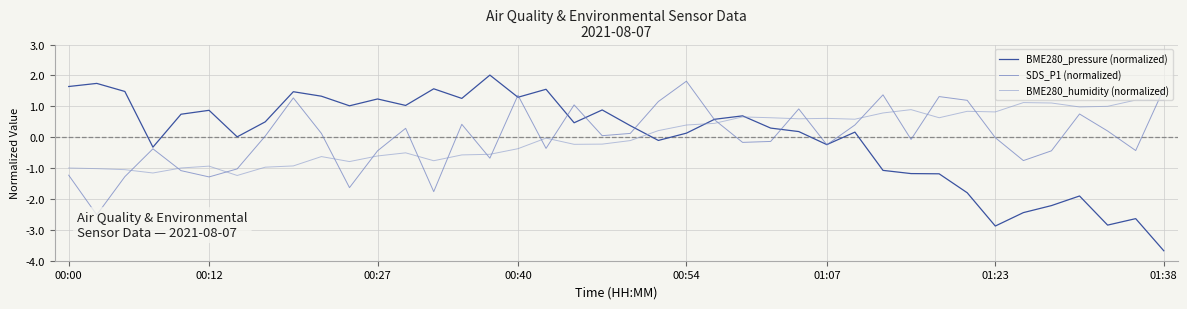

Reading left to right, transcribe all the data shown in this chart.

BME280_pressure (normalized): 1.6	1.7	1.5	-0.3	0.7	0.9	0.0	0.5	1.5	1.3	1.0	1.2	1.0	1.6	1.3	2.0	1.3	1.6	0.5	0.9	0.4	-0.1	0.1	0.6	0.7	0.3	0.2	-0.2	0.2	-1.1	-1.2	-1.2	-1.8	-2.9	-2.4	-2.2	-1.9	-2.8	-2.6	-3.7
SDS_P1 (normalized): -1.2	-2.5	-1.3	-0.4	-1.1	-1.3	-1.0	0.0	1.3	0.1	-1.6	-0.4	0.3	-1.8	0.4	-0.7	1.4	-0.4	1.0	0.0	0.1	1.2	1.8	0.6	-0.2	-0.1	0.9	-0.2	0.4	1.4	-0.1	1.3	1.2	-0.0	-0.8	-0.4	0.8	0.2	-0.4	1.6
BME280_humidity (normalized): -1.0	-1.0	-1.1	-1.2	-1.0	-0.9	-1.2	-1.0	-0.9	-0.6	-0.8	-0.6	-0.5	-0.8	-0.6	-0.6	-0.4	-0.0	-0.2	-0.2	-0.1	0.2	0.4	0.4	0.7	0.6	0.6	0.6	0.6	0.8	0.9	0.6	0.8	0.8	1.1	1.1	1.0	1.0	1.2	1.2